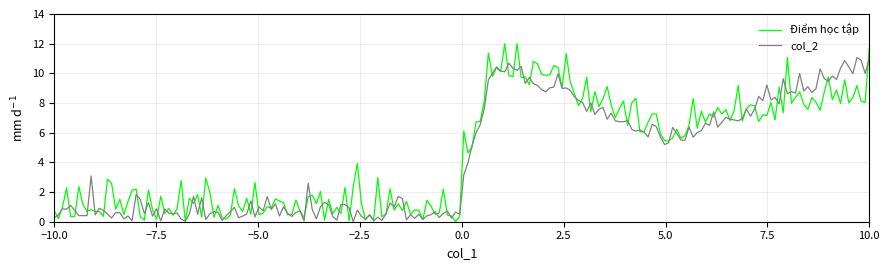

What is the highest value of the col_2 series?

11.1